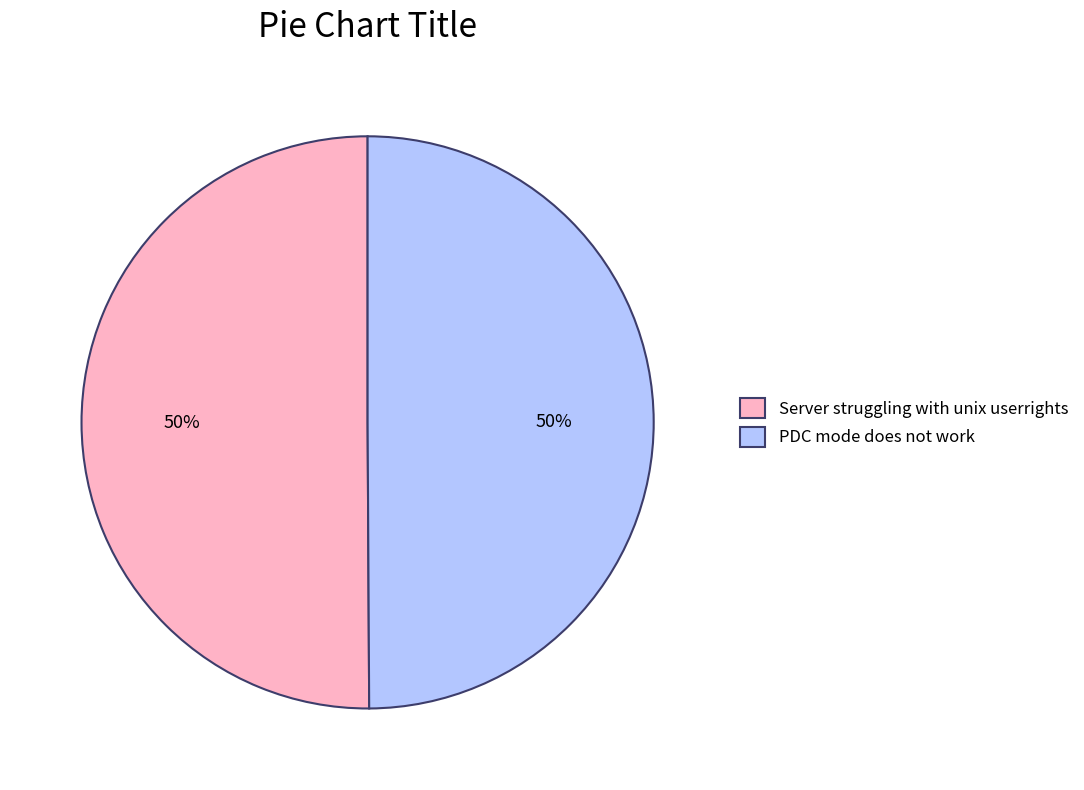

To the nearest percent, what percentage of the pie is Server struggling with unix userrights?

50%